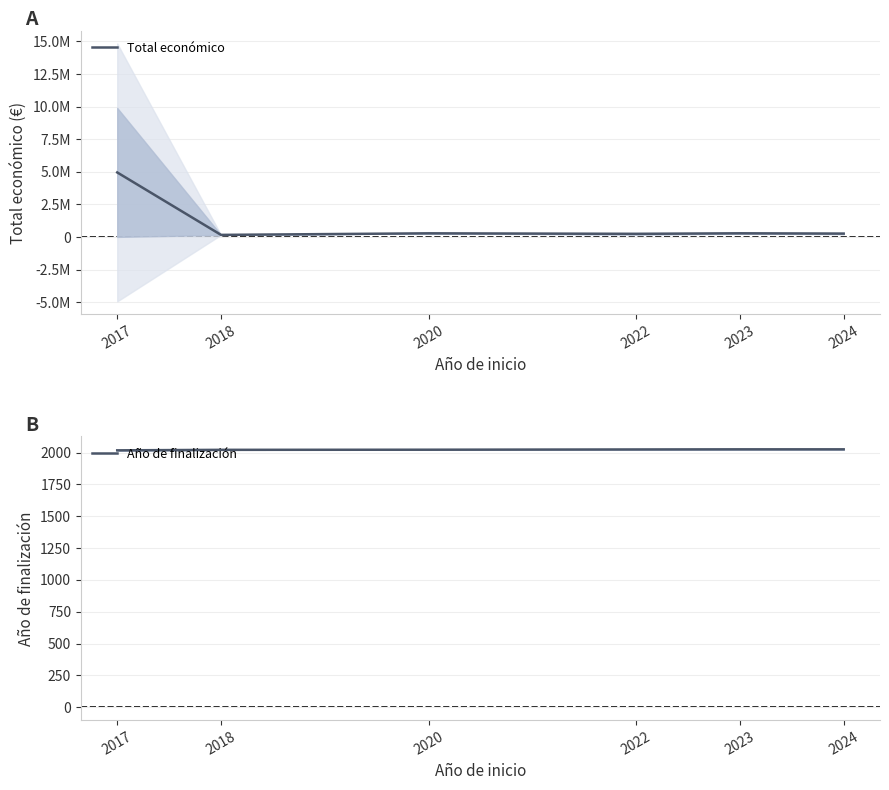

How many lines are shown in the chart?

2